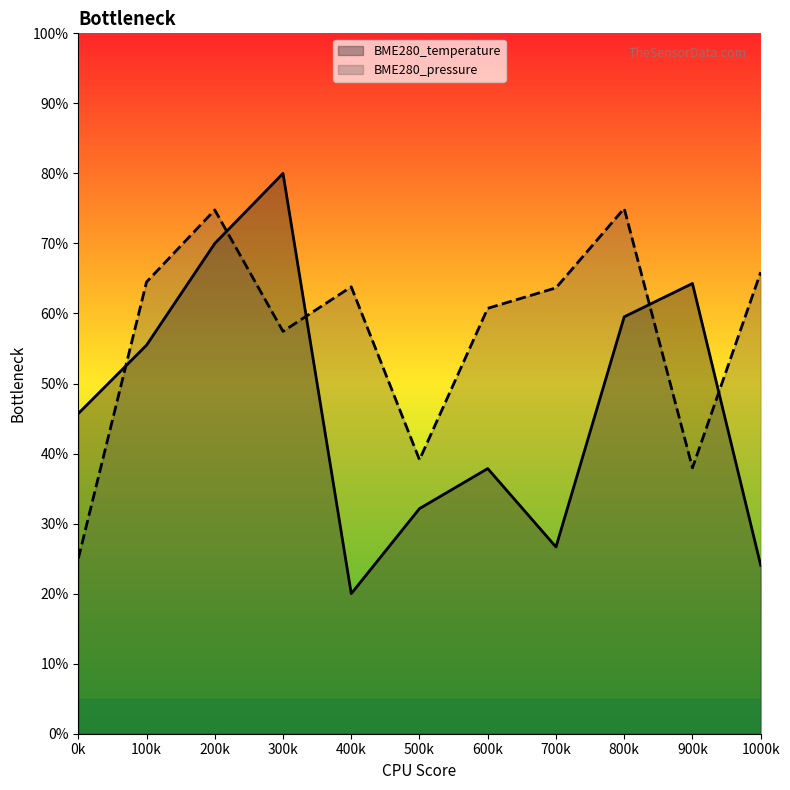

Reading left to right, what are all the values shown in this chart?

BME280_temperature: 45.7	55.5	70.0	80.0	20.0	32.1	37.9	26.7	59.5	64.3	24.0
BME280_pressure: 25.0	64.5	74.8	57.4	63.8	39.1	60.7	63.7	75.0	38.0	65.9